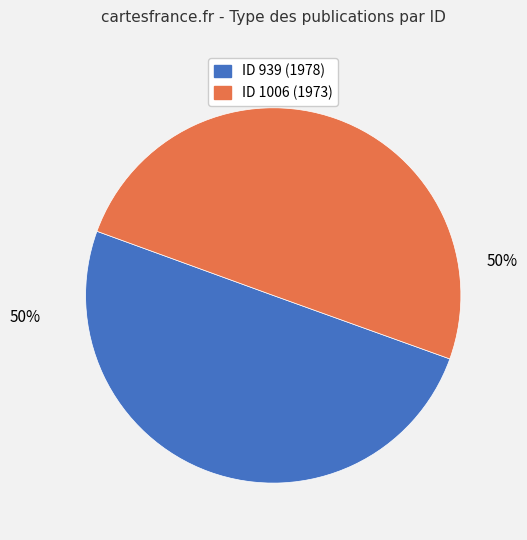

Approximately how many times larger is the value at ID 1006 (1973) compared to ID 939 (1978)?

1.0